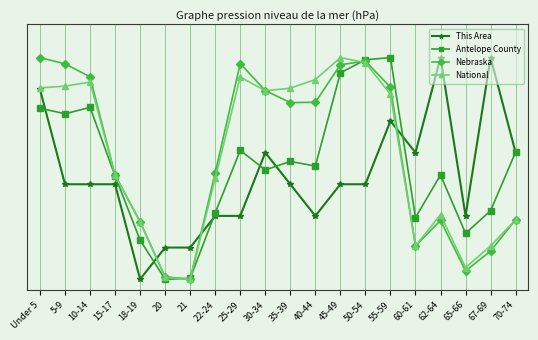

What is the value of the Antelope County point at the 10th from the left?

0.5